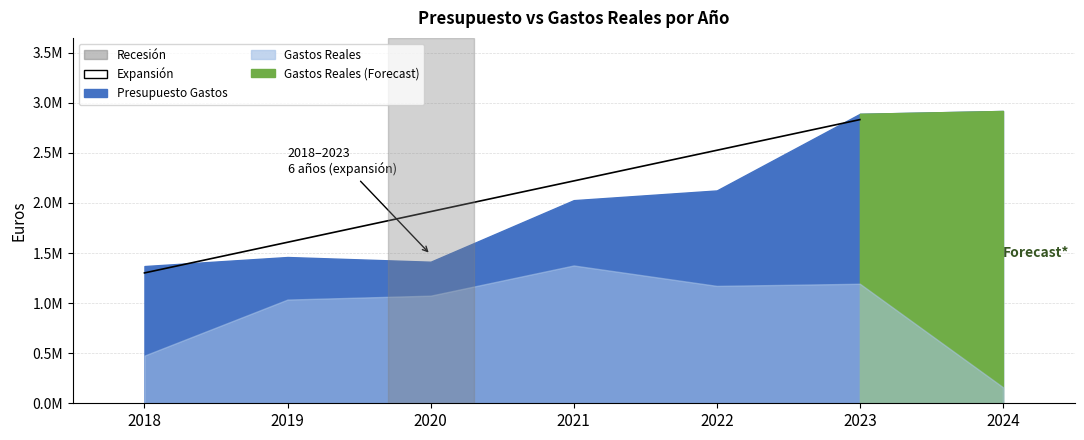

At which category does the chart reach its minimum across all series?

2024